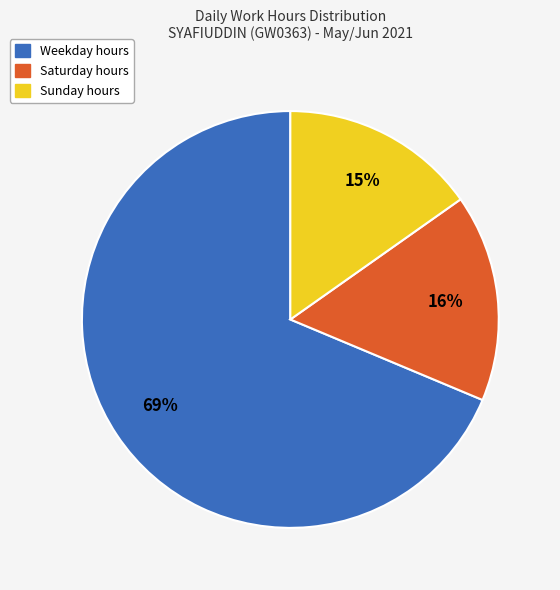

Rank the categories by value from highest to lowest.

Weekday hours, Saturday hours, Sunday hours